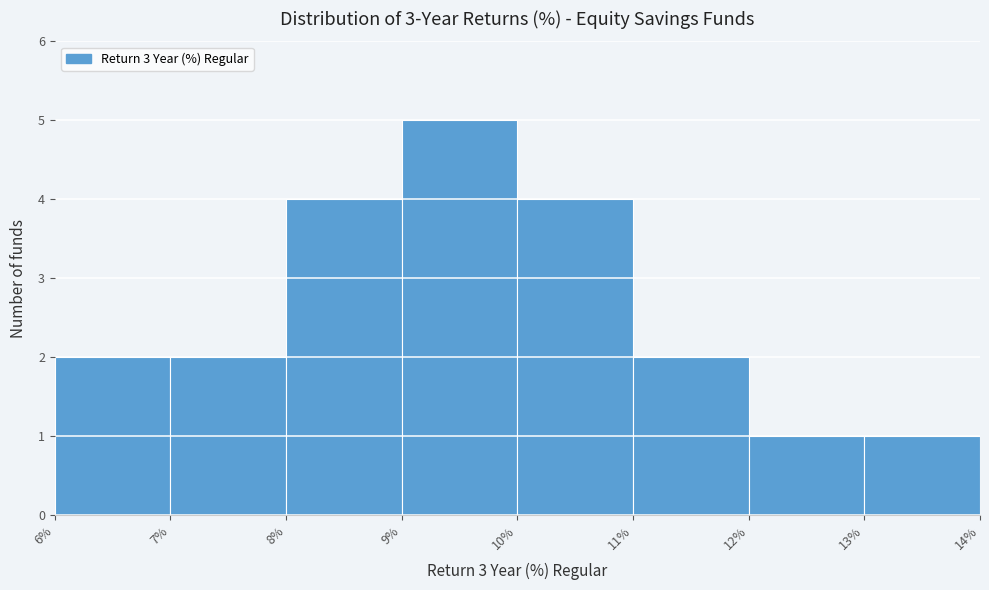

Reading left to right, list every bar in this chart as the range it spans on the x-axis followed by its height. The values are not printed on the chart, so give them approximately, as read against the axis.

6% to 7%: 2
7% to 8%: 2
8% to 9%: 4
9% to 10%: 5
10% to 11%: 4
11% to 12%: 2
12% to 13%: 1
13% to 14%: 1